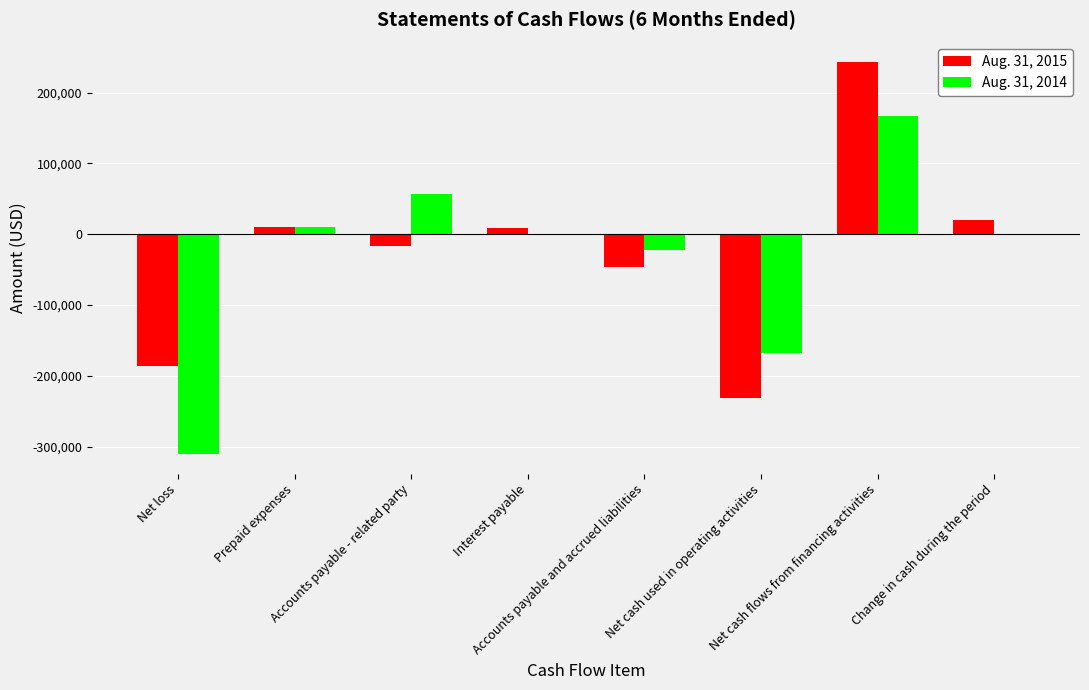

What is the sum of all Aug. 31, 2014 values?

-267230